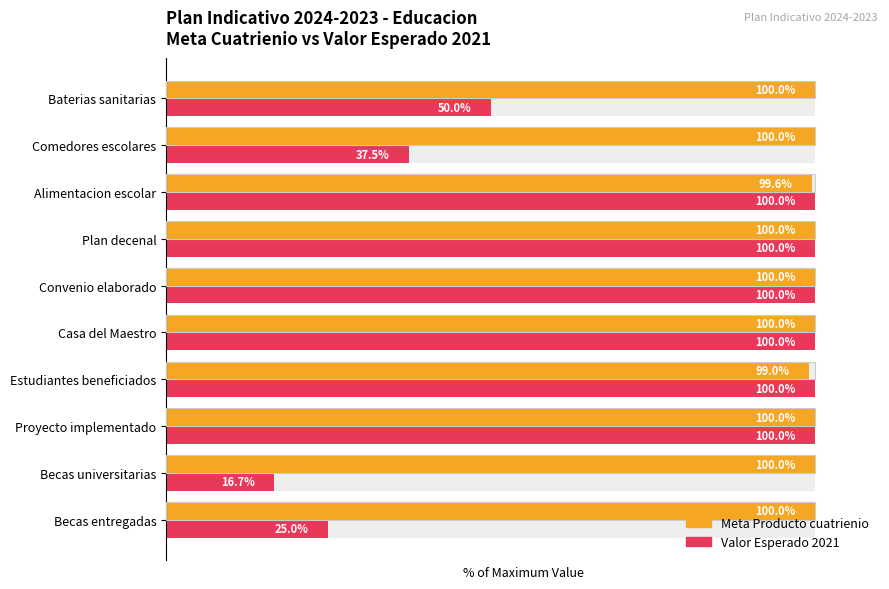

What are all the series names shown in the legend?

Meta Producto cuatrienio, Valor Esperado 2021